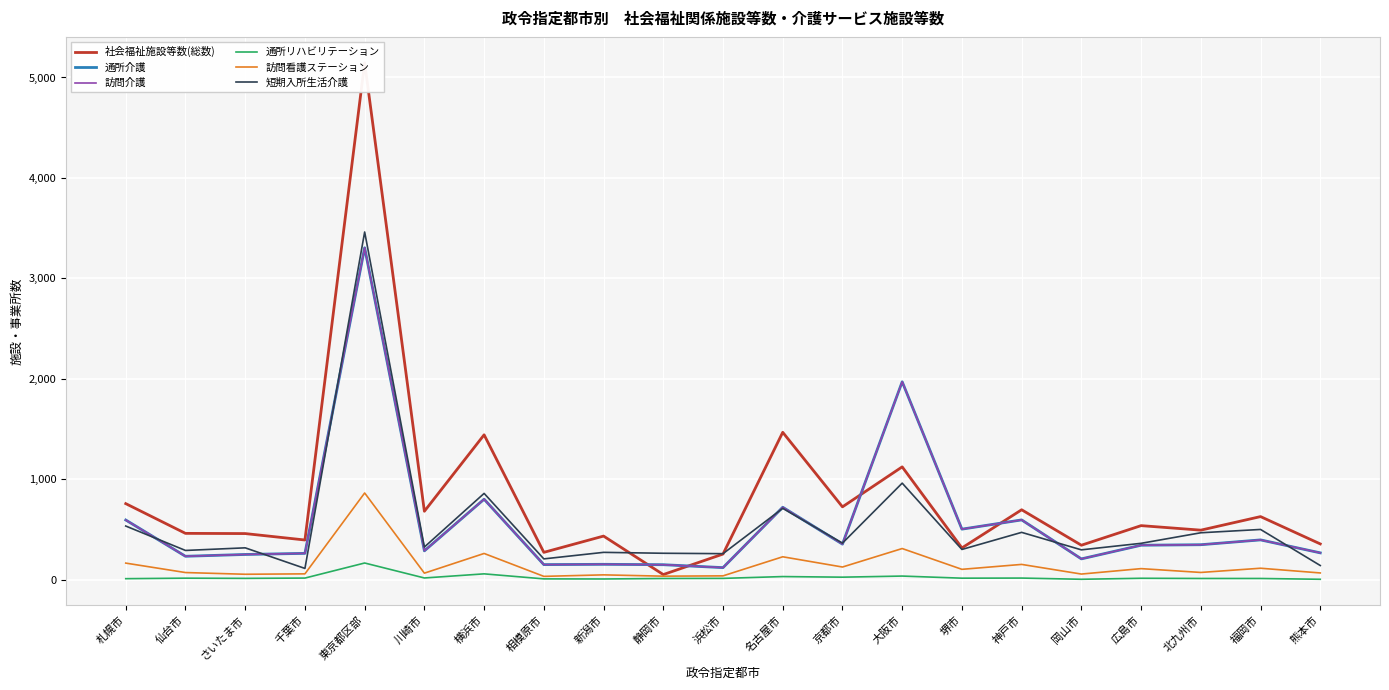

Reading left to right, extract all data points from this chart.

社会福祉施設等数(総数): 札幌市=758	仙台市=462	さいたま市=460	千葉市=396	東京都区部=5147	川崎市=682	横浜市=1443	相模原市=273	新潟市=435	静岡市=52	浜松市=256	名古屋市=1468	京都市=726	大阪市=1124	堺市=317	神戸市=697	岡山市=344	広島市=539	北九州市=494	福岡市=629	熊本市=357
通所介護: 札幌市=595	仙台市=234	さいたま市=252	千葉市=263	東京都区部=3305	川崎市=288	横浜市=802	相模原市=151	新潟市=154	静岡市=150	浜松市=121	名古屋市=722	京都市=355	大阪市=1971	堺市=504	神戸市=596	岡山市=208	広島市=344	北九州市=349	福岡市=397	熊本市=268
訪問介護: 札幌市=595	仙台市=234	さいたま市=252	千葉市=263	東京都区部=3305	川崎市=288	横浜市=802	相模原市=151	新潟市=154	静岡市=150	浜松市=121	名古屋市=722	京都市=355	大阪市=1971	堺市=504	神戸市=596	岡山市=208	広島市=344	北九州市=349	福岡市=397	熊本市=268
通所リハビリテーション: 札幌市=11	仙台市=16	さいたま市=14	千葉市=17	東京都区部=167	川崎市=18	横浜市=59	相模原市=9	新潟市=8	静岡市=13	浜松市=14	名古屋市=32	京都市=26	大阪市=37	堺市=16	神戸市=17	岡山市=5	広島市=15	北九州市=13	福岡市=13	熊本市=5
訪問看護ステーション: 札幌市=166	仙台市=72	さいたま市=55	千葉市=59	東京都区部=864	川崎市=66	横浜市=262	相模原市=34	新潟市=49	静岡市=36	浜松市=39	名古屋市=229	京都市=127	大阪市=311	堺市=104	神戸市=153	岡山市=57	広島市=111	北九州市=73	福岡市=115	熊本市=68
短期入所生活介護: 札幌市=535	仙台市=292	さいたま市=318	千葉市=113	東京都区部=3462	川崎市=326	横浜市=860	相模原市=208	新潟市=273	静岡市=264	浜松市=260	名古屋市=711	京都市=365	大阪市=962	堺市=302	神戸市=472	岡山市=298	広島市=363	北九州市=468	福岡市=501	熊本市=142